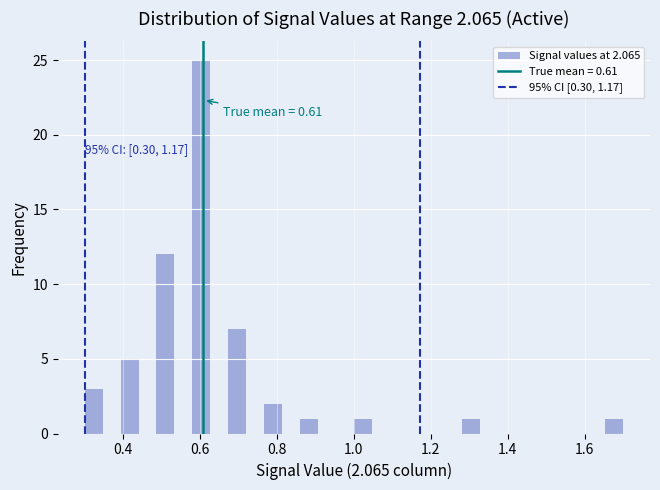

Around what value on the x-axis is the tallest bar? Give the approximate position of its centre, as read against the axis.

0.60